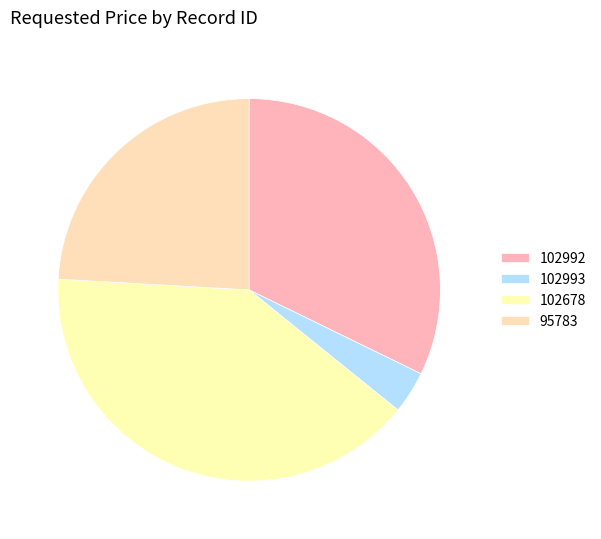

To the nearest percent, what portion does 95783 represent?

24%